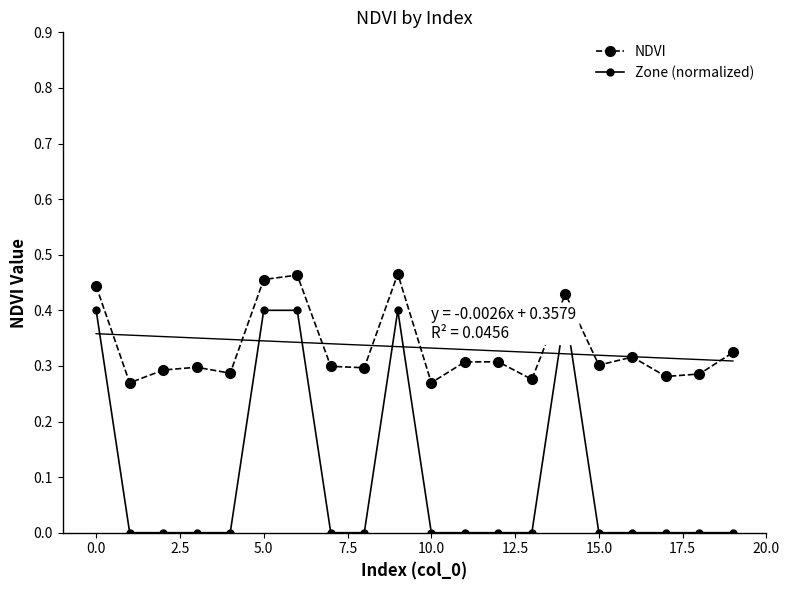

What is the label of the 13th point from the left?

12